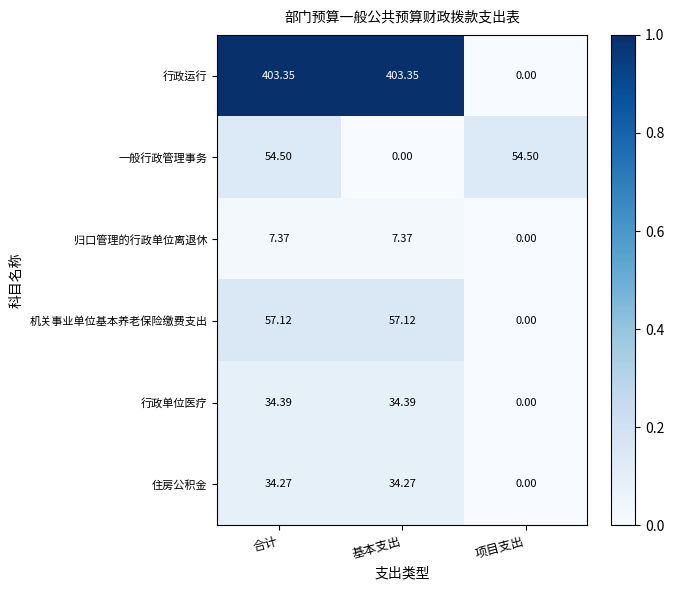

Between 基本支出 and 项目支出, which series saw the biggest shift?

行政运行